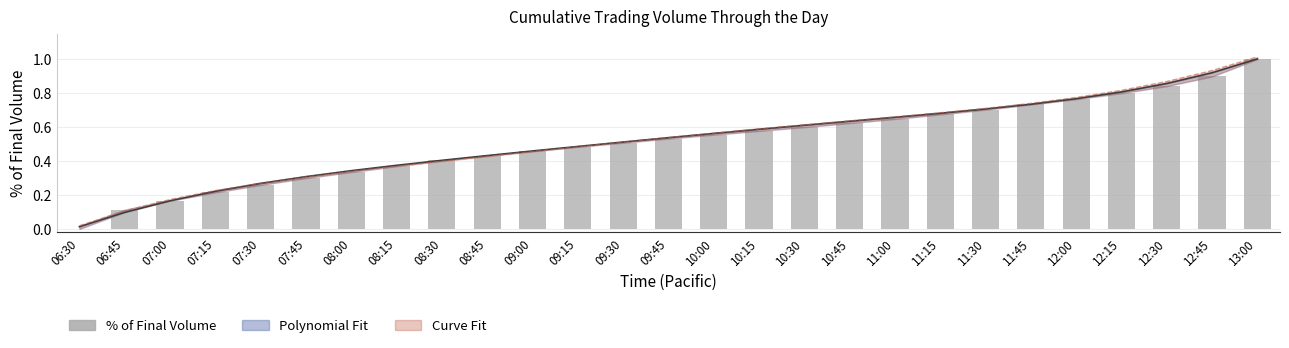

What position from the left is 12:15?

24